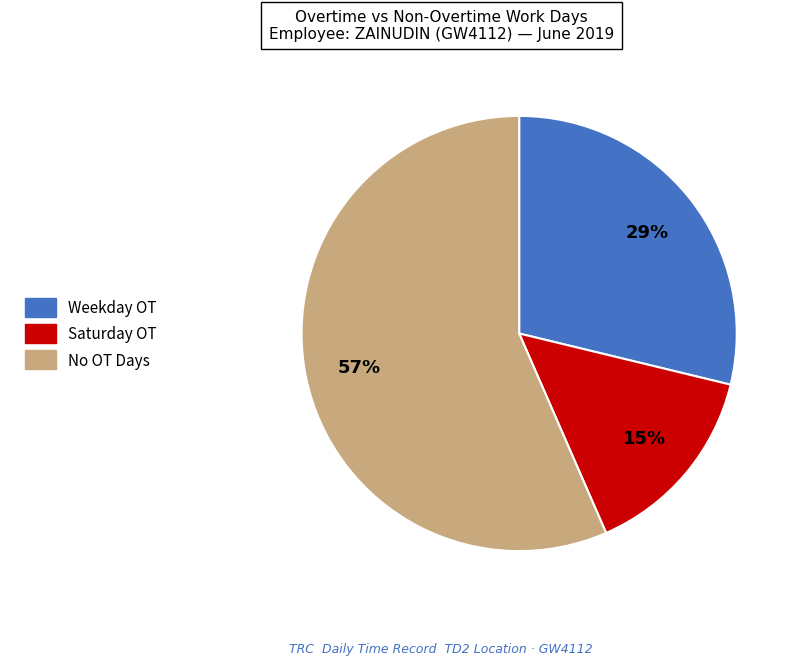

To the nearest percent, what is the difference between the largest and smallest slice percentages?

42%